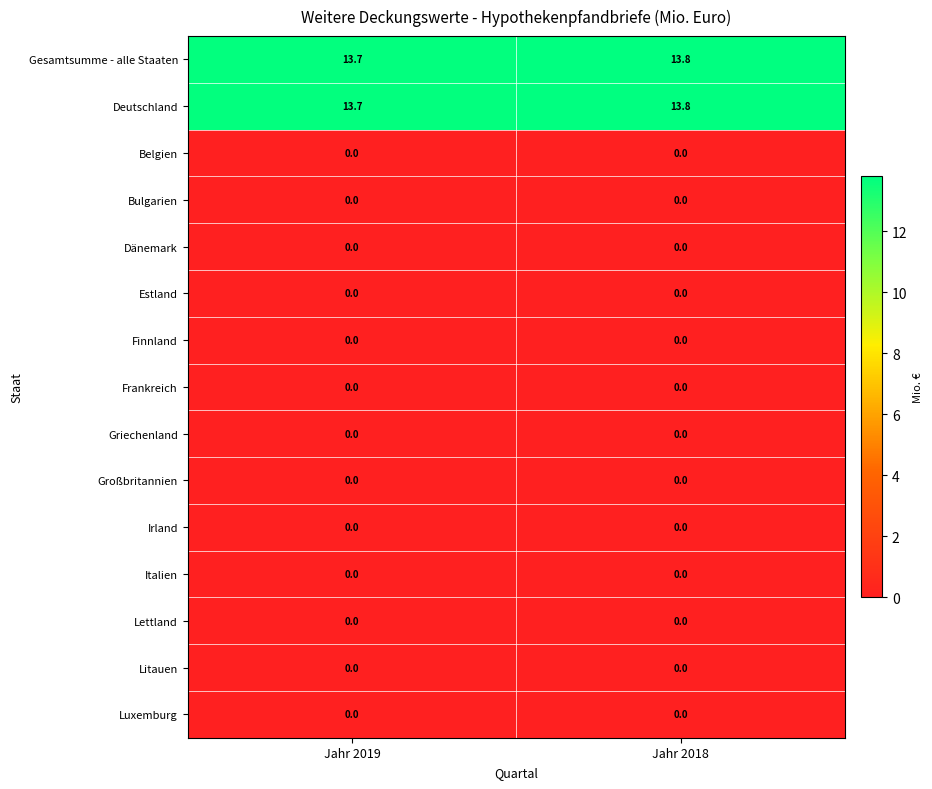

At which category is the sum across all series the highest?

Jahr 2018